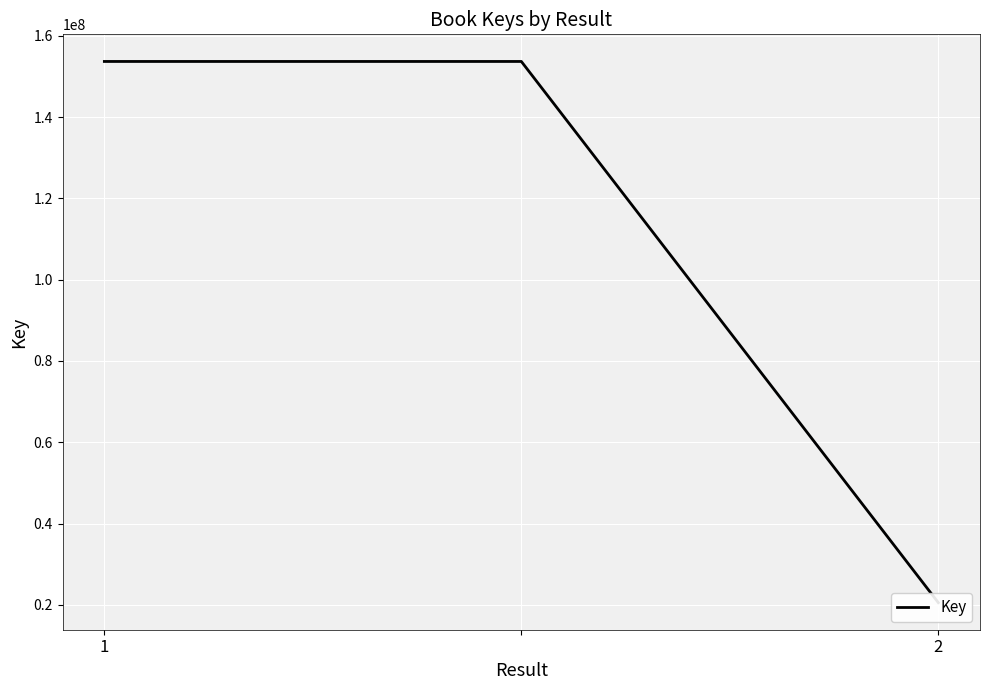

Is it true that the value at 1 is 153674576?

True